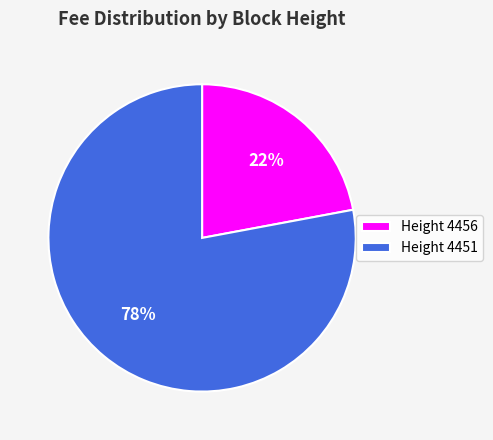

Which category has the biggest portion of the pie?

Height 4451